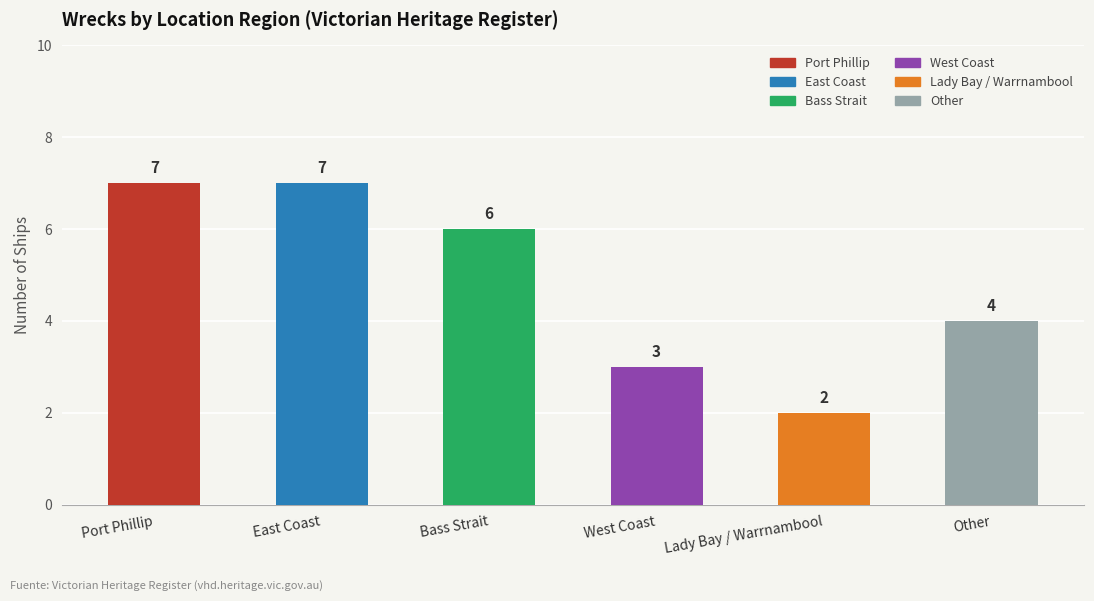

Does the chart contain stacked bars?

No